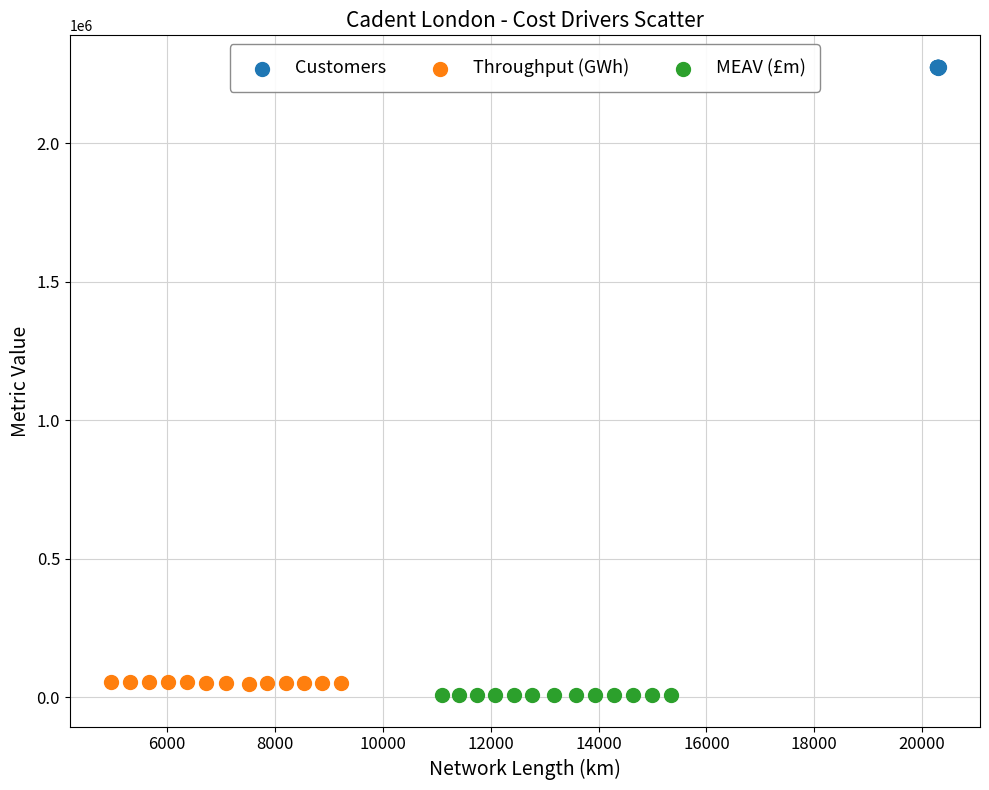

What are all the series names shown in the legend?

Customers, Throughput (GWh), MEAV (£m)